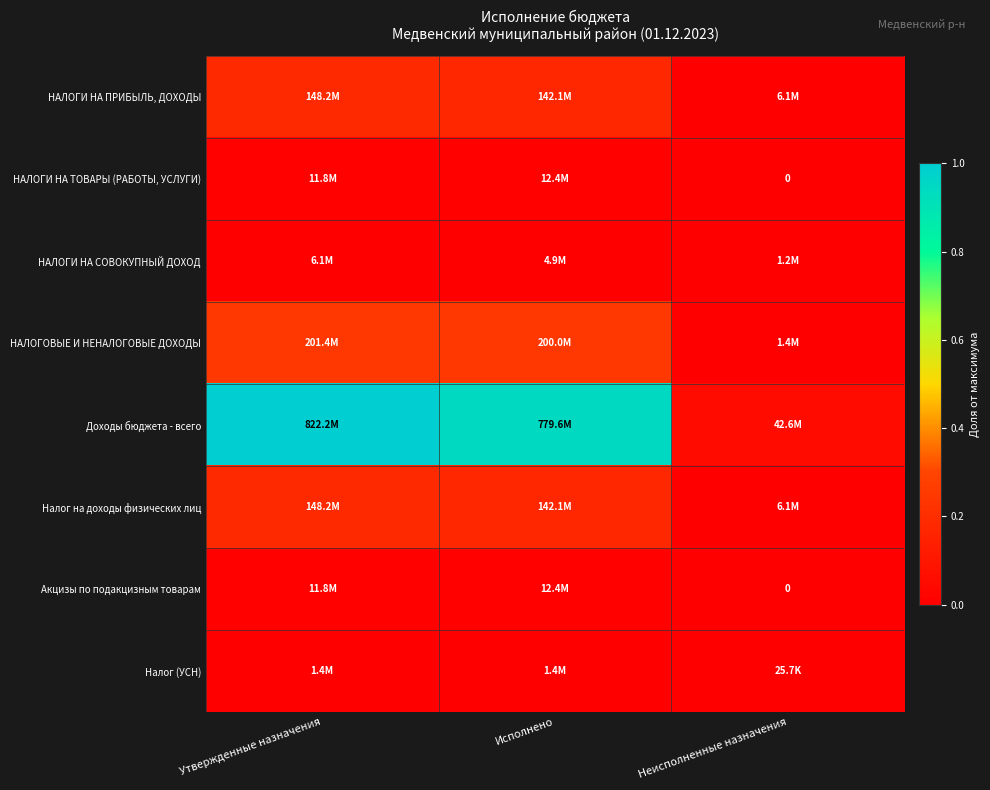

Which has a higher value, Неисполненные назначения or Исполнено?

Исполнено